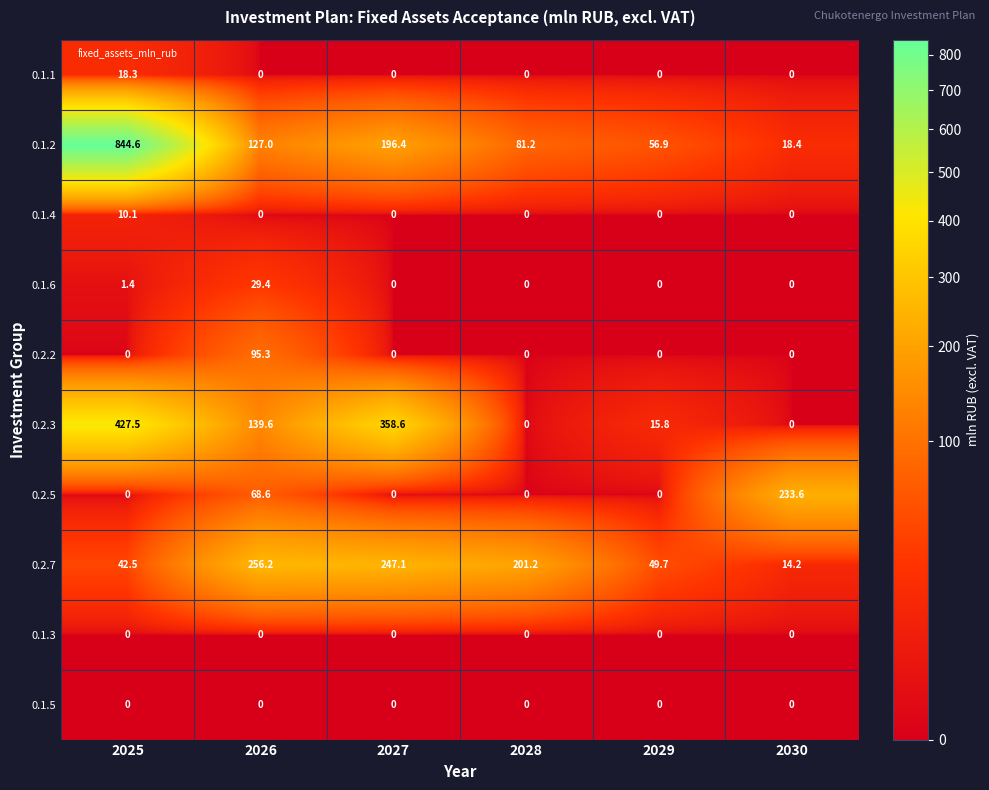

Which category has the highest value in the 0.1.4 series?

2025